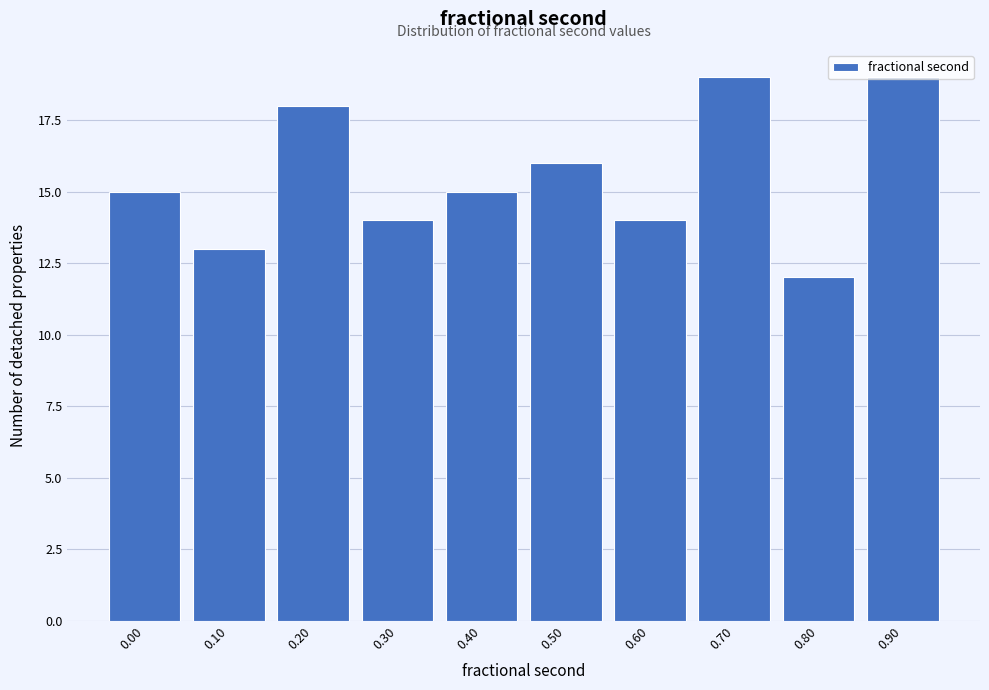

What is the minimum value shown in the chart?

12